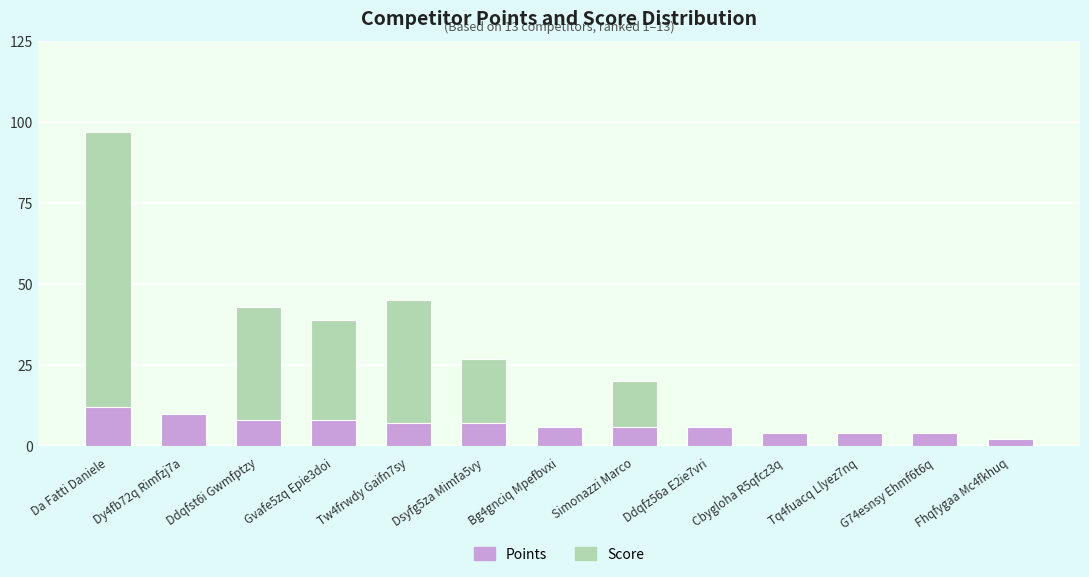

How many distinct data groups are displayed?

2